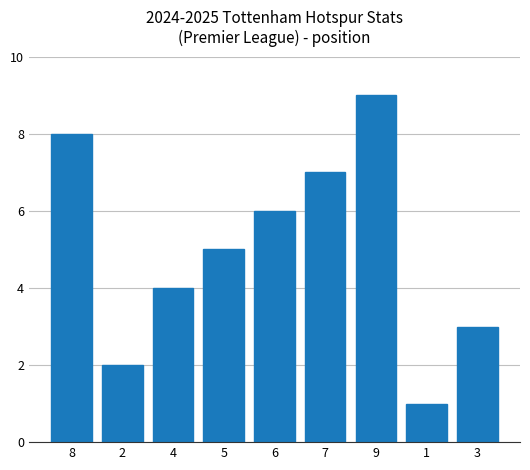

Which label corresponds to the largest value in the chart?

9